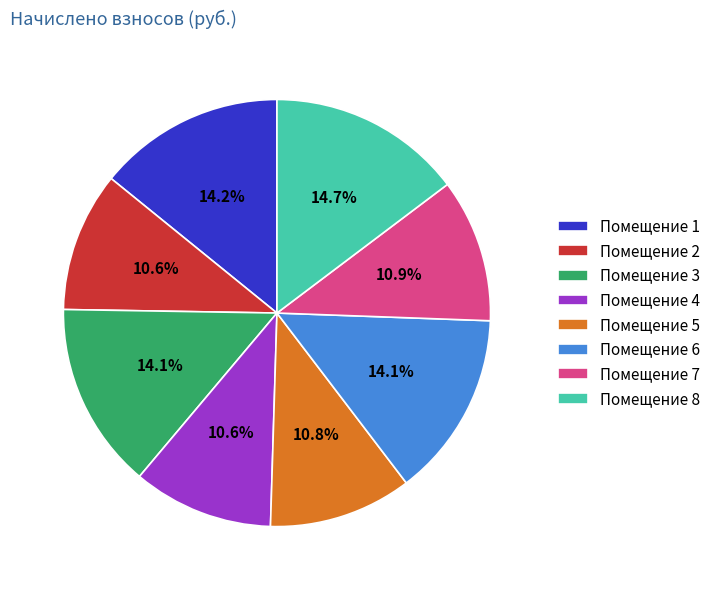

What is the largest slice in the pie chart?

Помещение 8